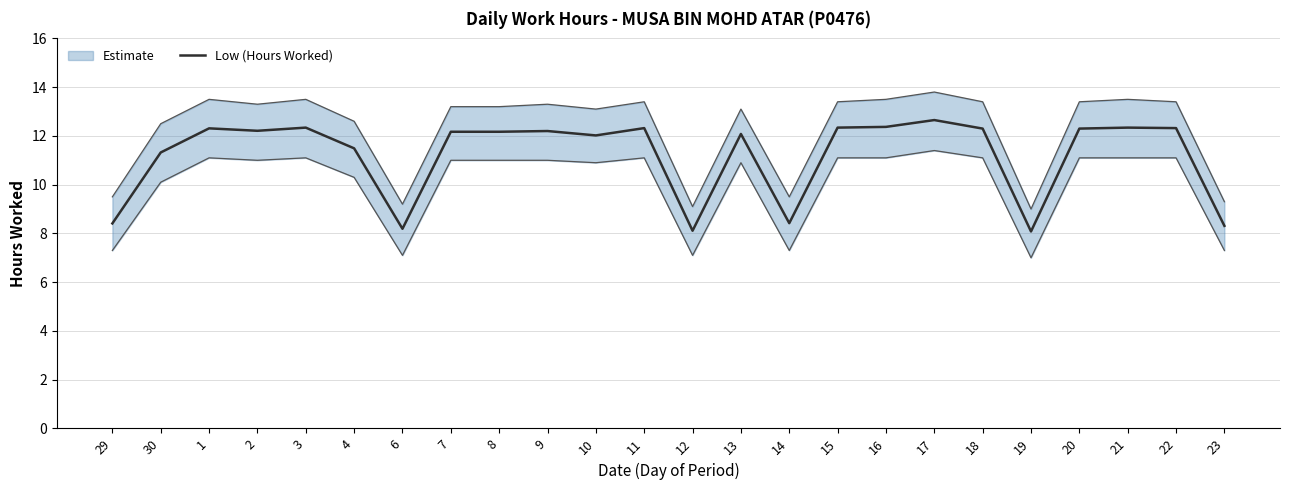

What is the value of the 7th point from the left?

8.2